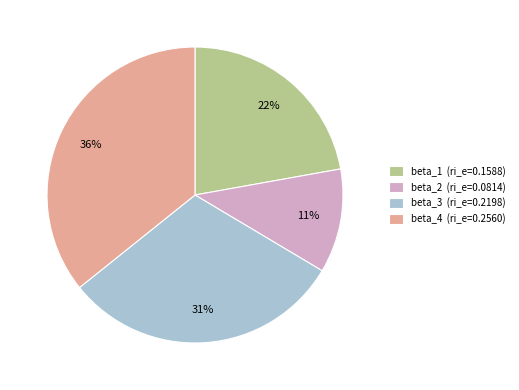

Which category has the biggest portion of the pie?

beta_4